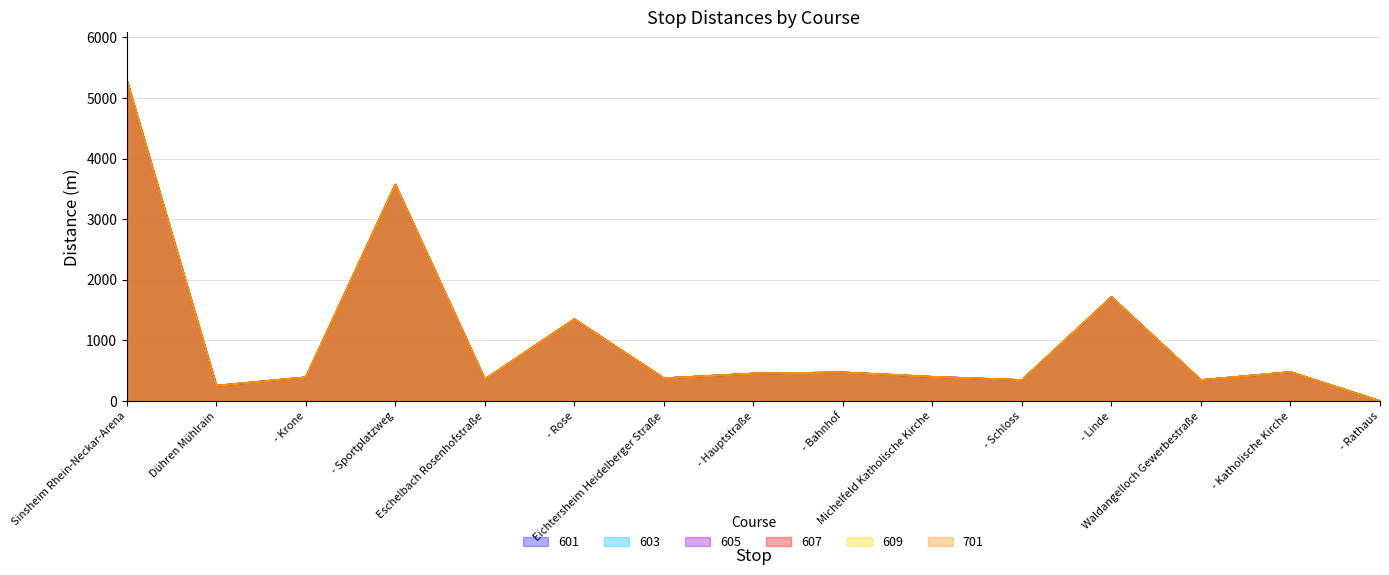

Reading left to right, what are all the values shown in this chart?

601: 5290	252	391	3570	358	1350	375	453	472	399	346	1715	345	478	0
603: 5290	252	391	3570	358	1350	375	453	472	399	346	1715	345	478	0
605: 5290	252	391	3570	358	1350	375	453	472	399	346	1715	345	478	0
607: 5290	252	391	3570	358	1350	375	453	472	399	346	1715	345	478	0
609: 5290	252	391	3570	358	1350	375	453	472	399	346	1715	345	478	0
701: 5290	252	391	3570	358	1350	375	453	472	399	346	1715	345	478	0